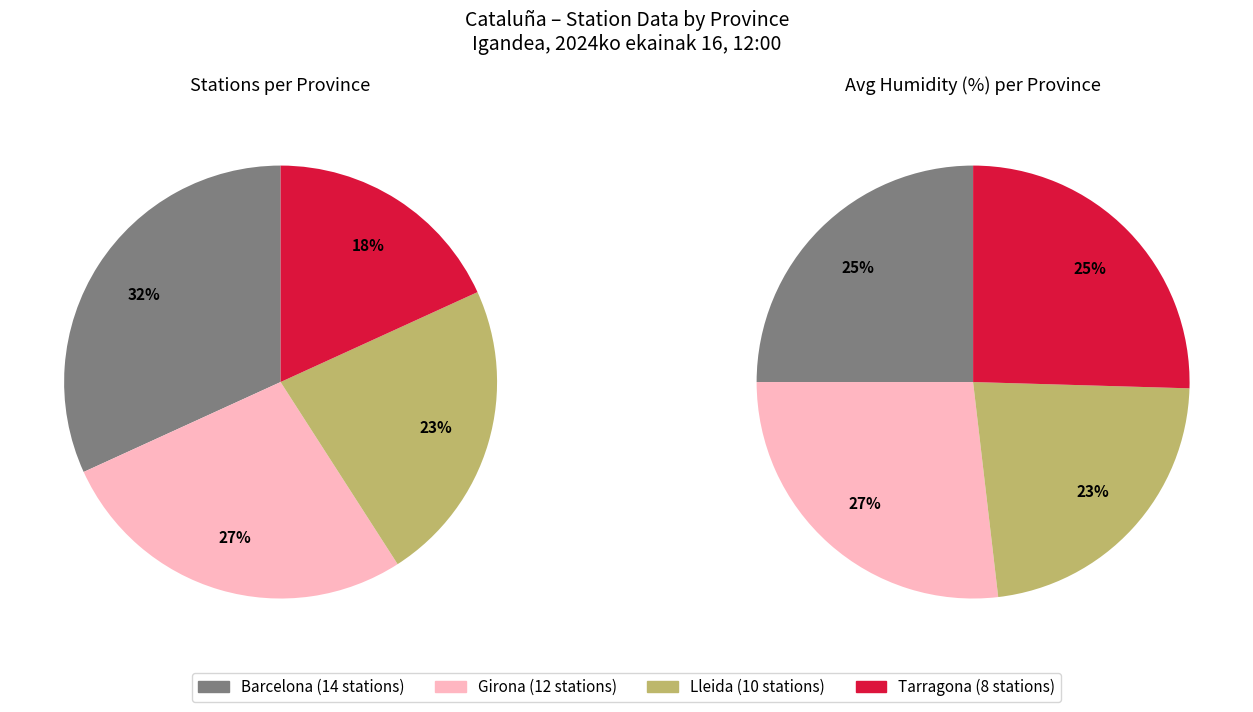

Which category has the smallest portion of the pie?

Tarragona